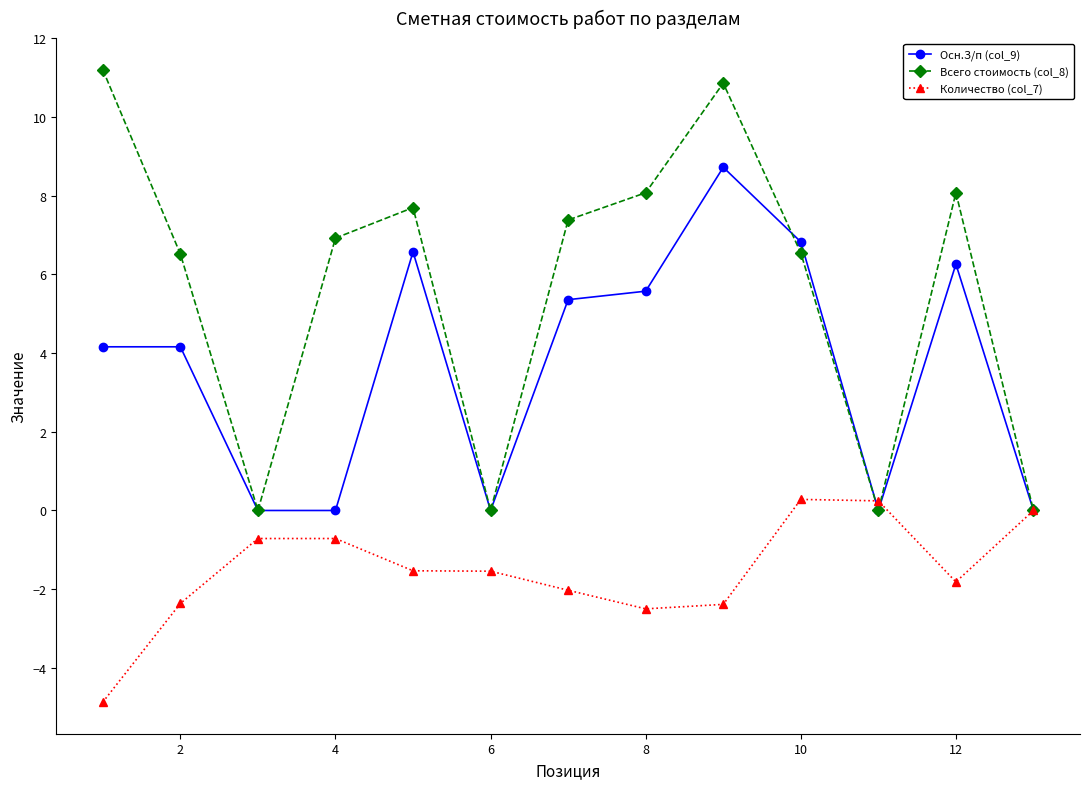

What is the highest value of the Всего стоимость (col_8) series?

11.2